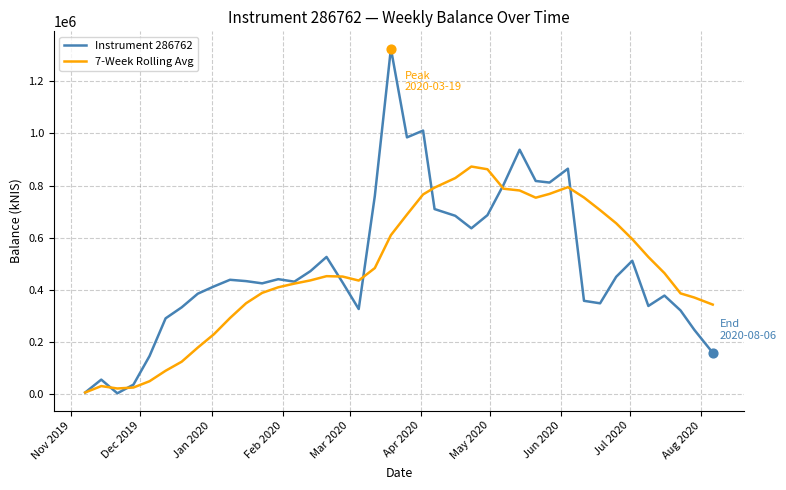

What is the highest value of the Instrument 286762 series?

1325752.1